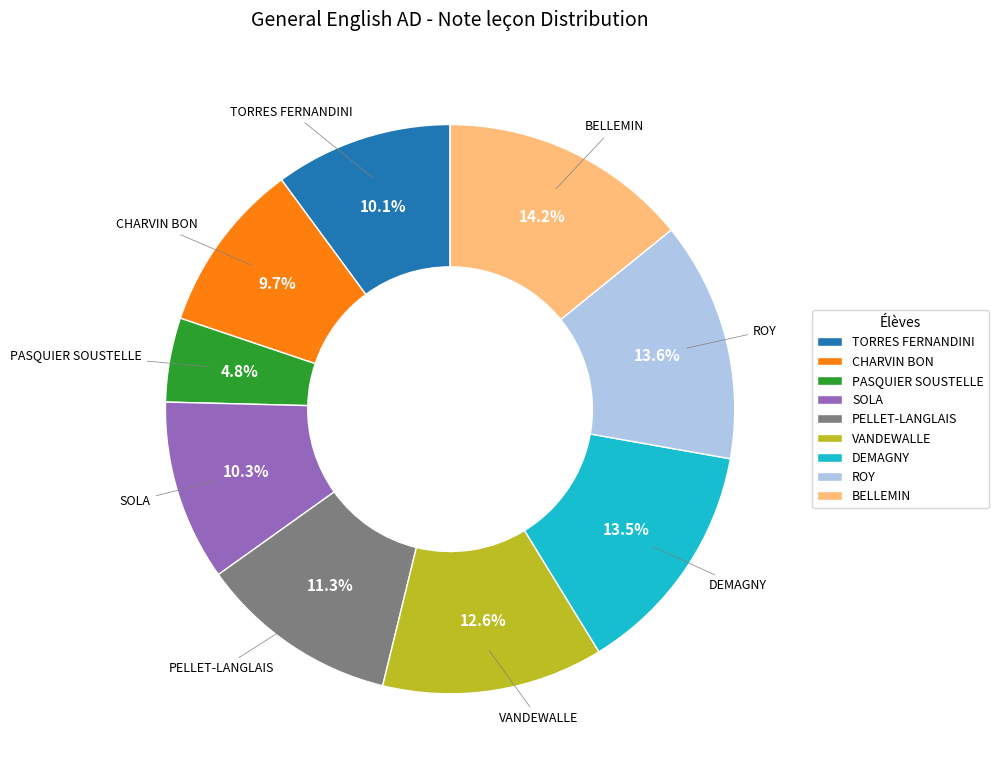

Which category has the biggest portion of the pie?

BELLEMIN